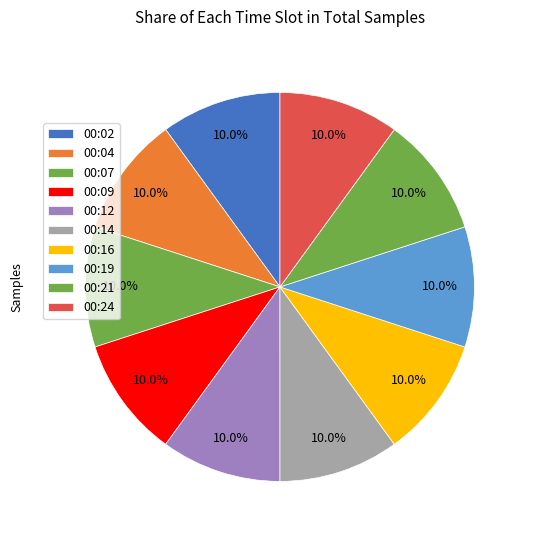

What percentage is the 00:12 slice, to the nearest percent?

10%